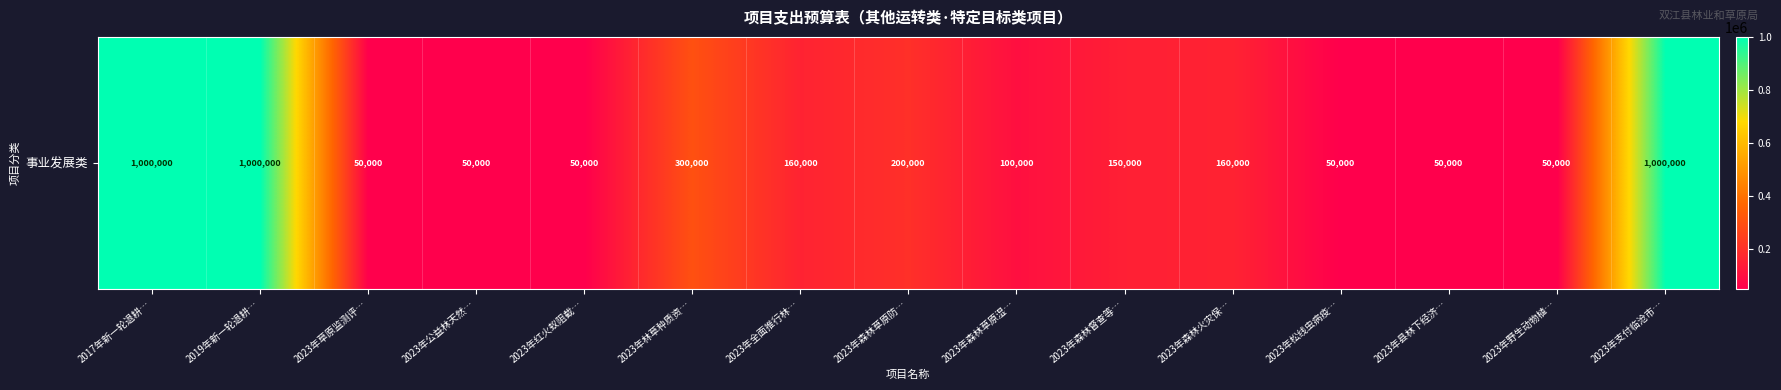

True or false: the data shows 22557 at 2023年红火蚁阻截….

False